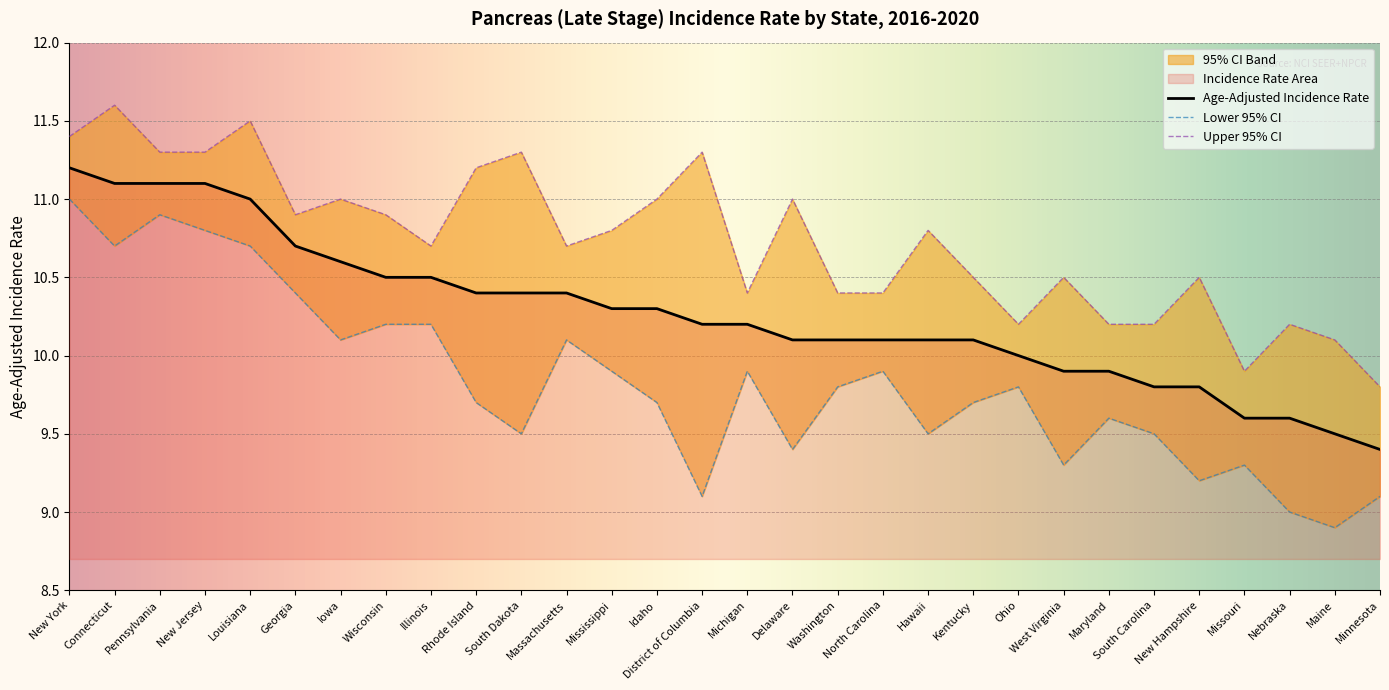

What is the value of the Age-Adjusted Incidence Rate point at the 24th from the left?

9.9